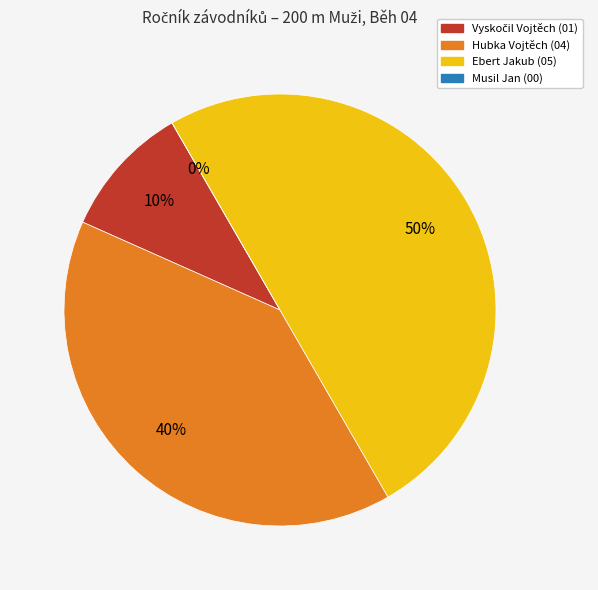

Approximately how many times larger is the value at Vyskočil Vojtěch compared to Ebert Jakub?

0.2